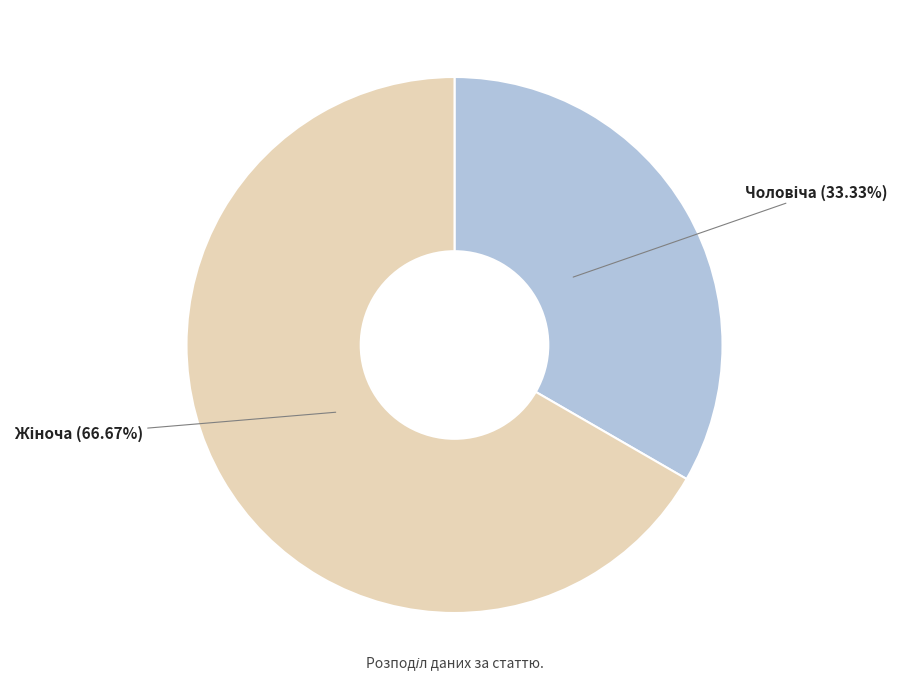

How many segments does this pie chart have?

2